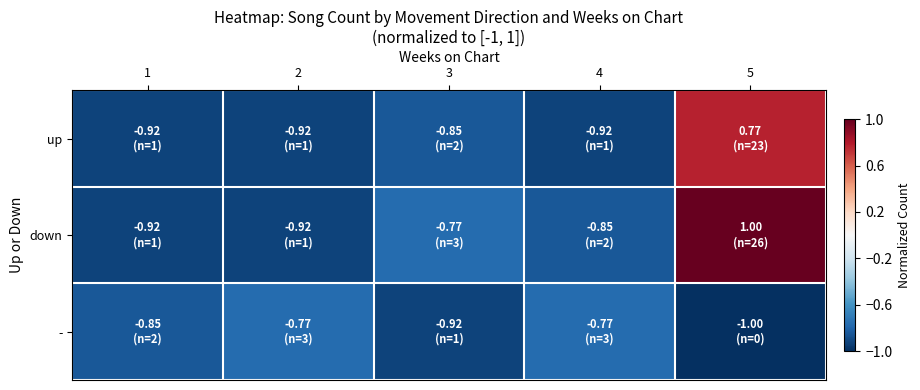

List the series in order of their peak value, lowest first.

-, up, down